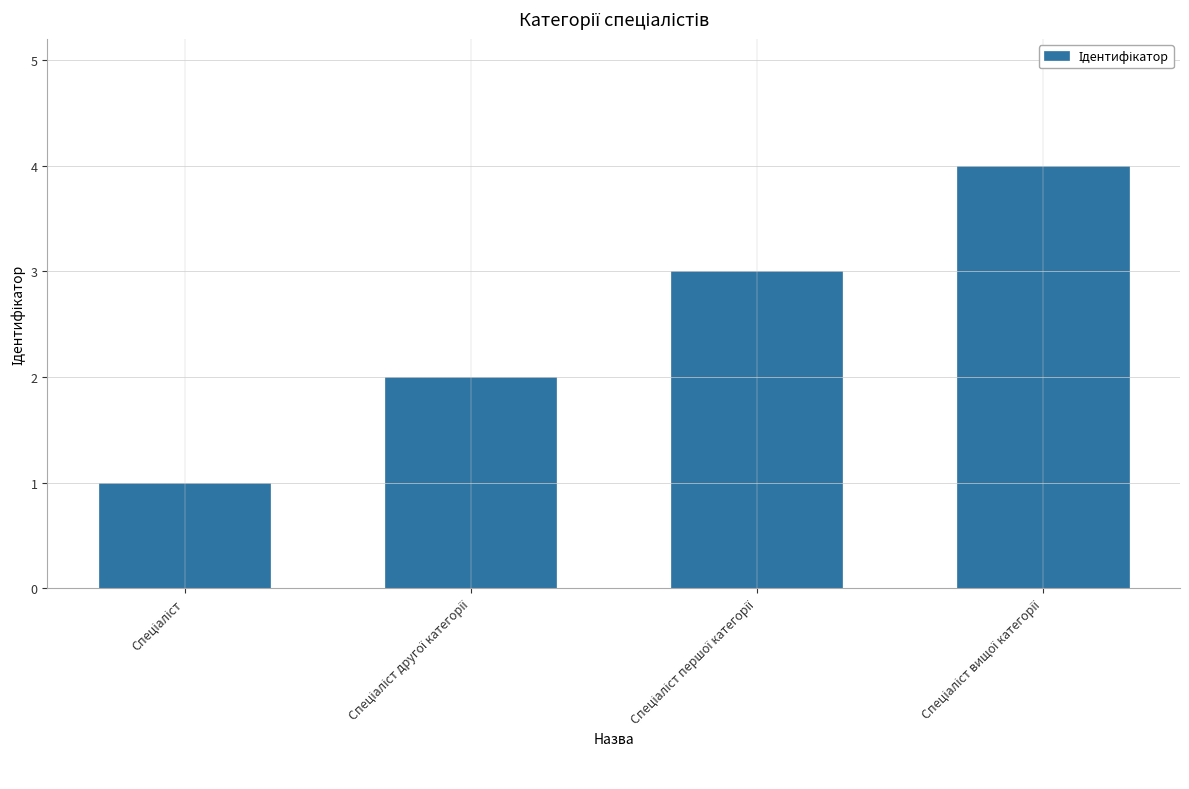

What is the sum of all values?

10